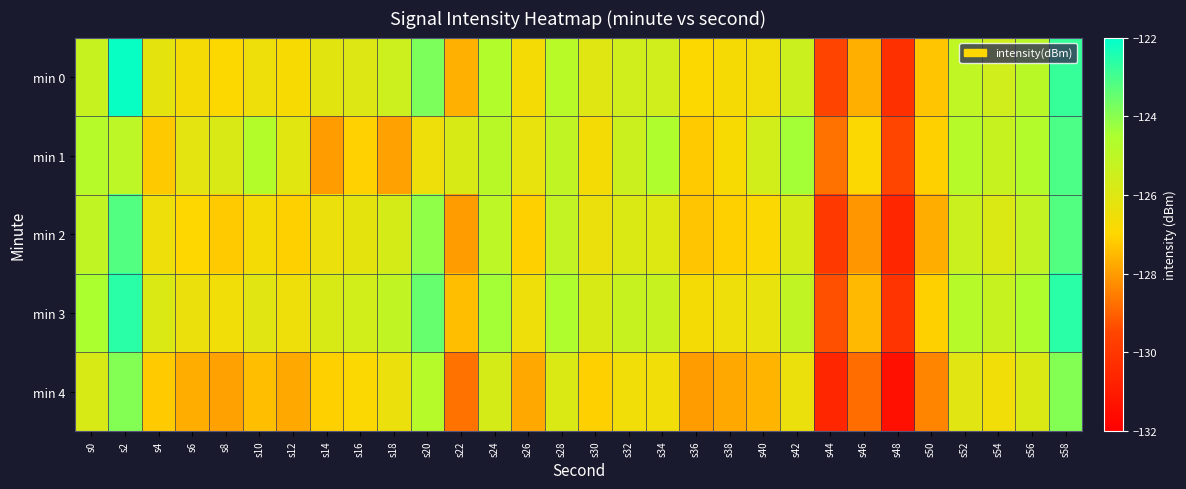

At which category is the sum across all series the highest?

s58